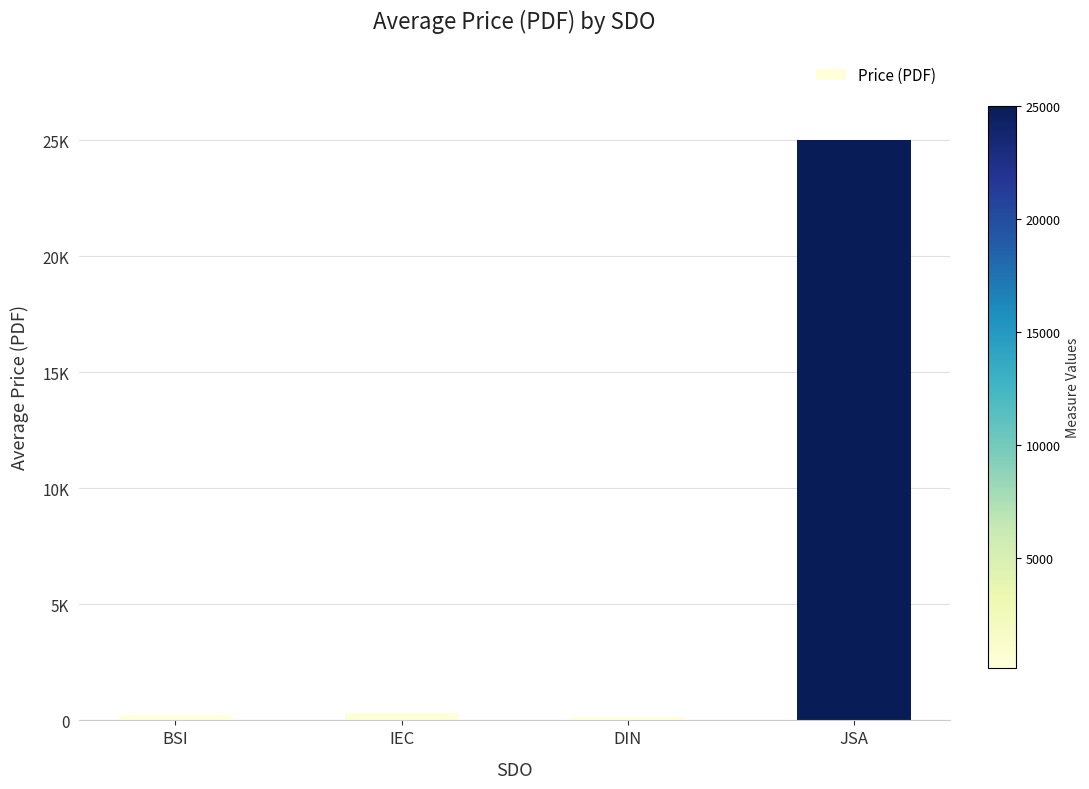

What is the label of the 4th bar from the left?

JSA